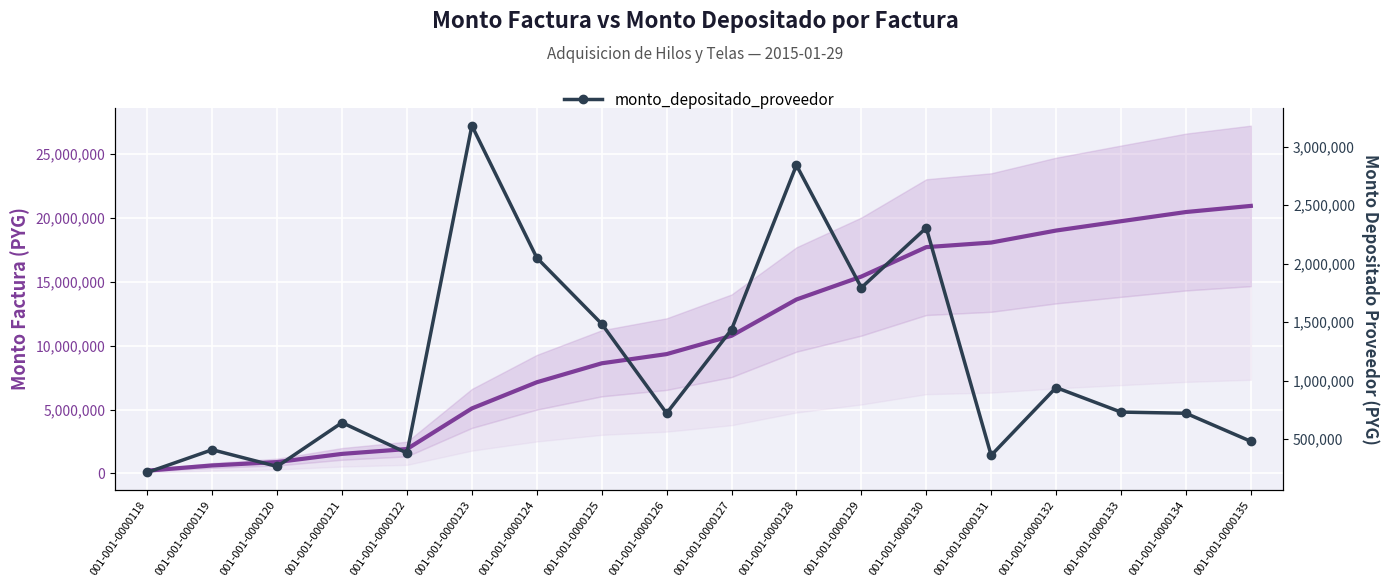

Is this an area chart (filled region under the line)?

No